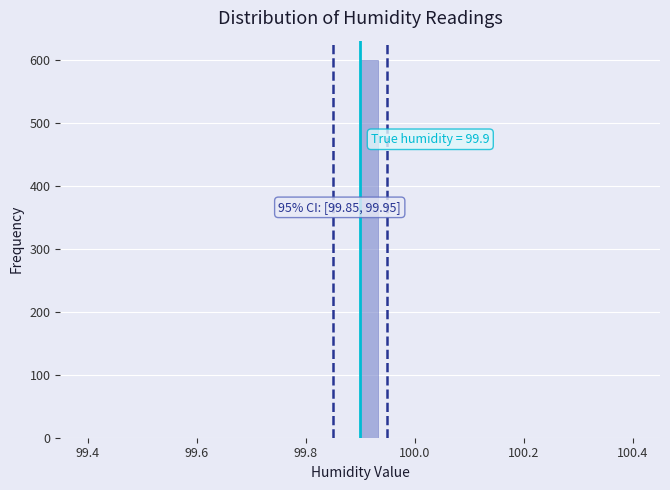

Read against the x-axis, roughly where is the centre of the tallest bar?

99.92